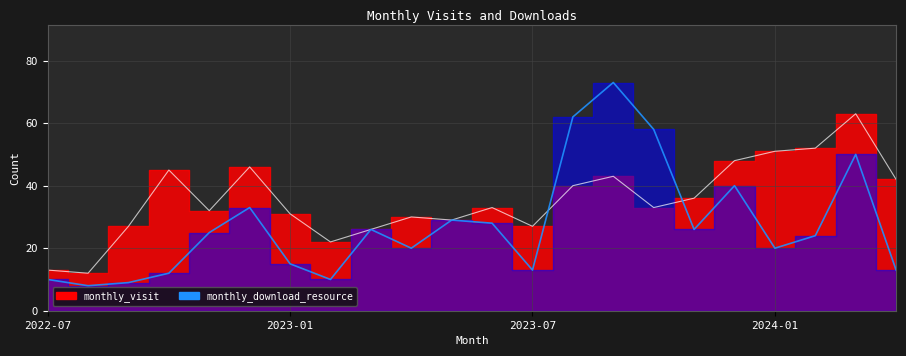

How many interior local peaks does the monthly_download_resource series have?

6